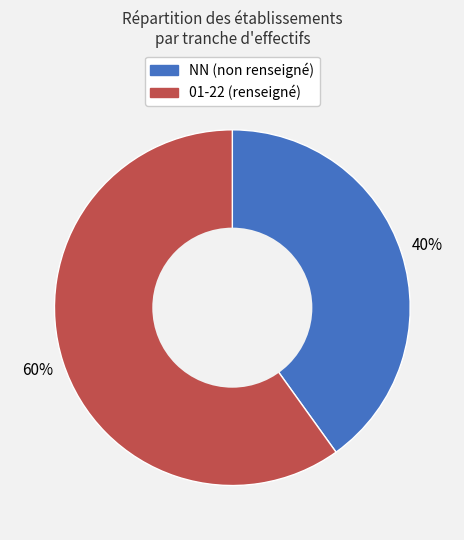

To the nearest percent, what is the difference between the largest and smallest slice percentages?

20%